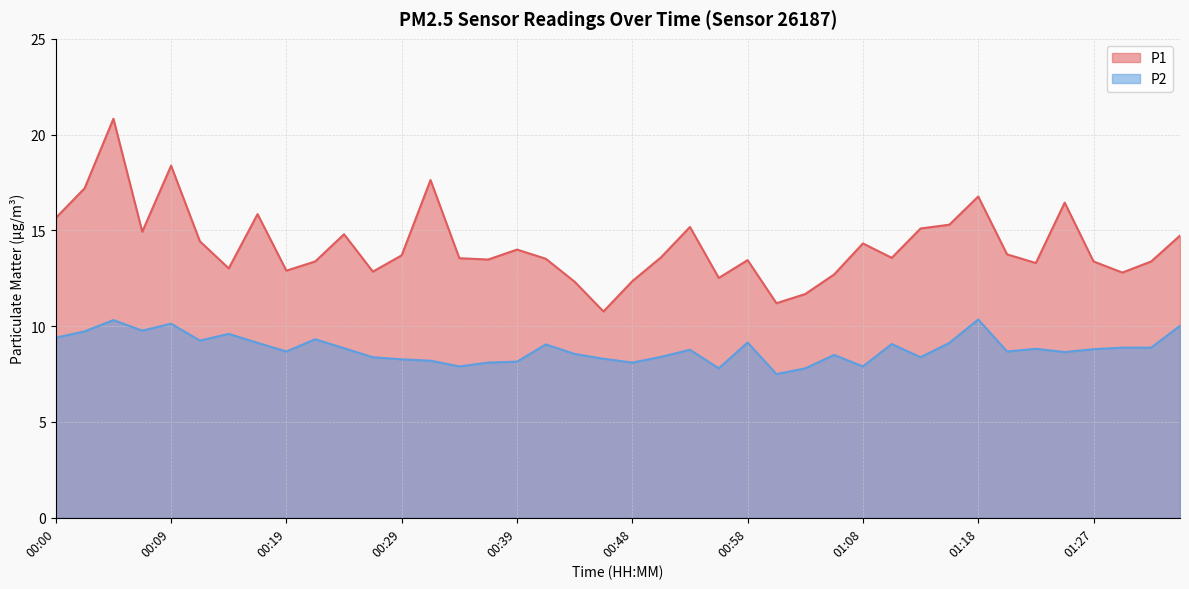

What is the spread (max minus min) of values at 01:01?

3.7